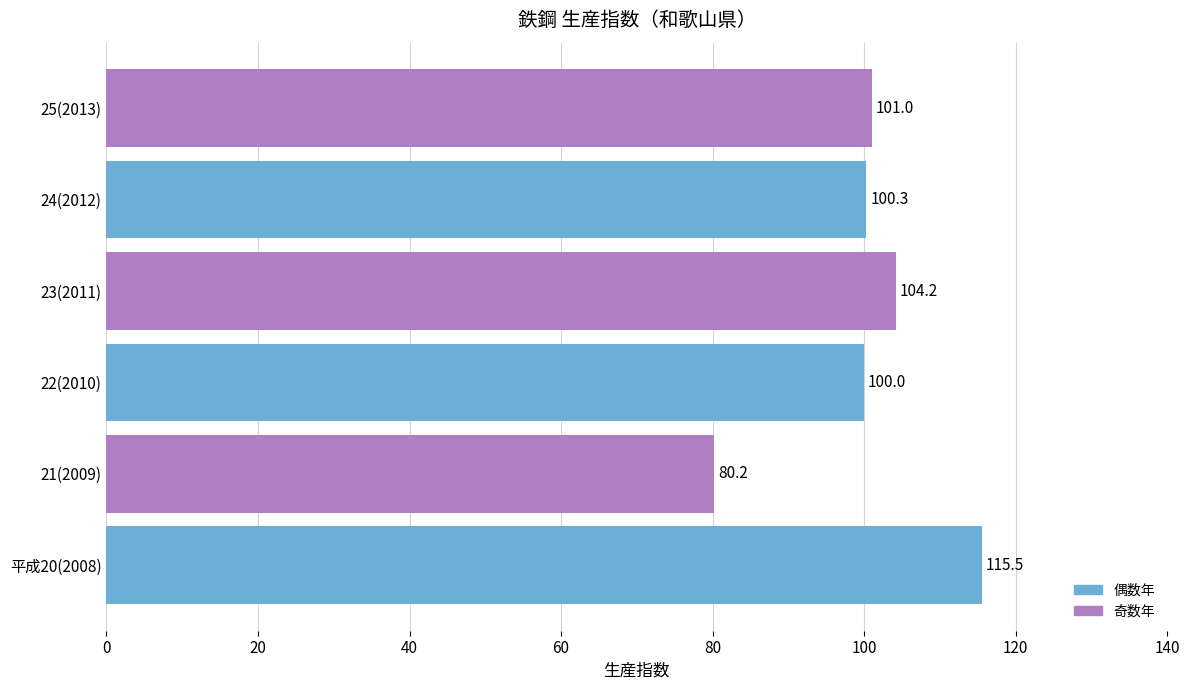

Which category has the lowest value across all series?

21(2009)